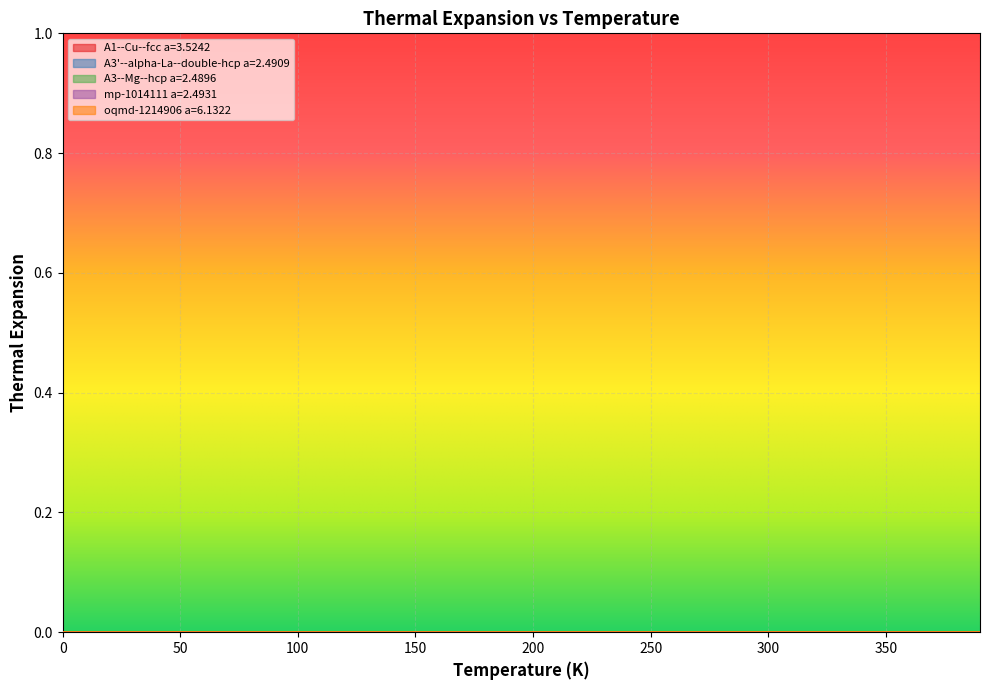

At which category is the sum across all series the highest?

390.0